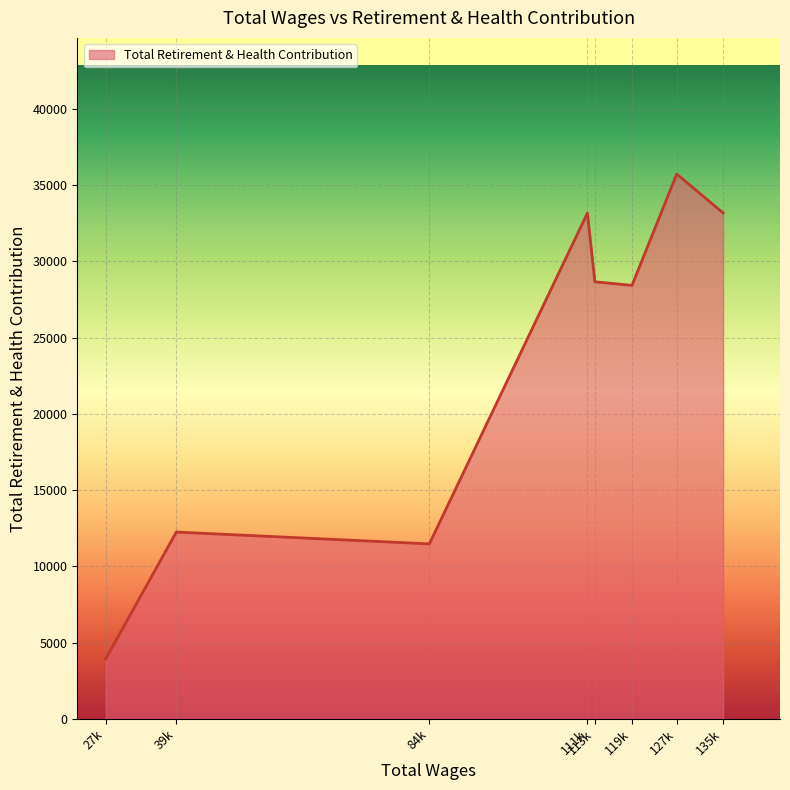

What is the approximate value at 111k?

33173